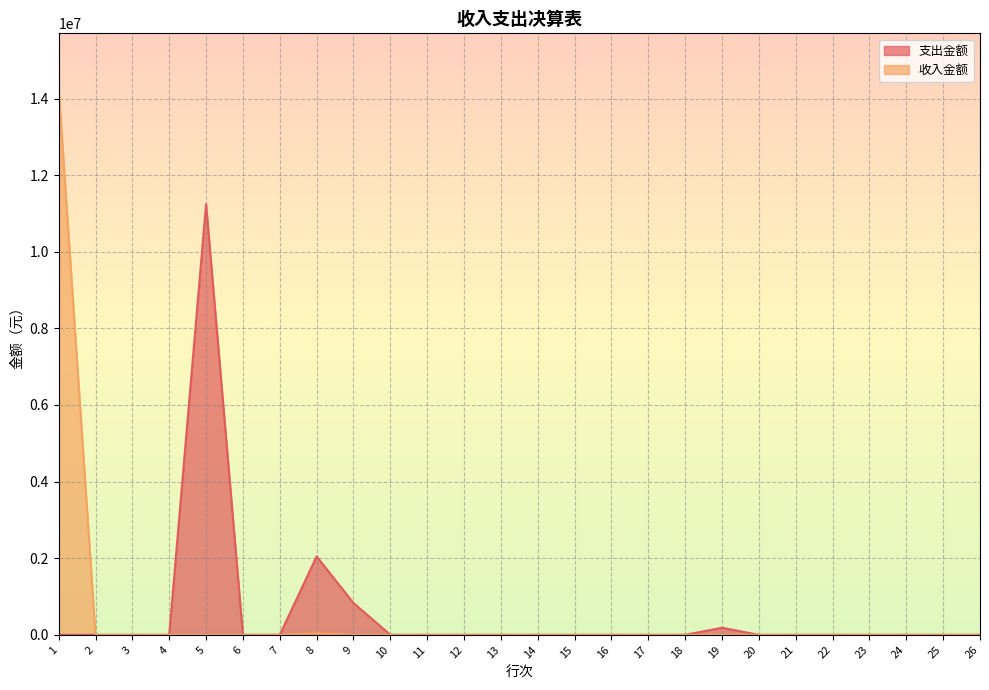

How many distinct data groups are displayed?

2